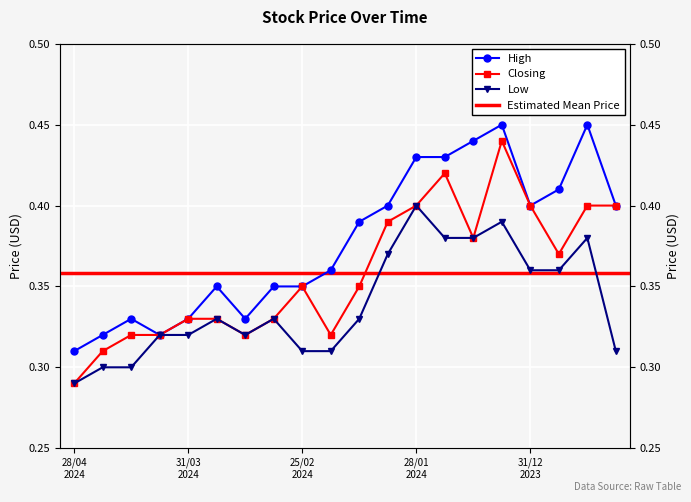

What is the difference between the maximum and minimum values in the Closing series?

0.2